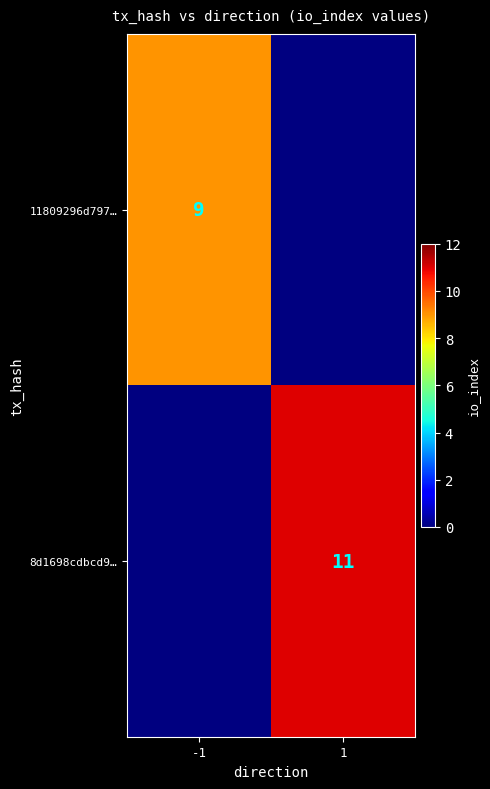

Is the value of 8d1698cdbcd9… at -1 greater than the value of 11809296d797… at -1?

No